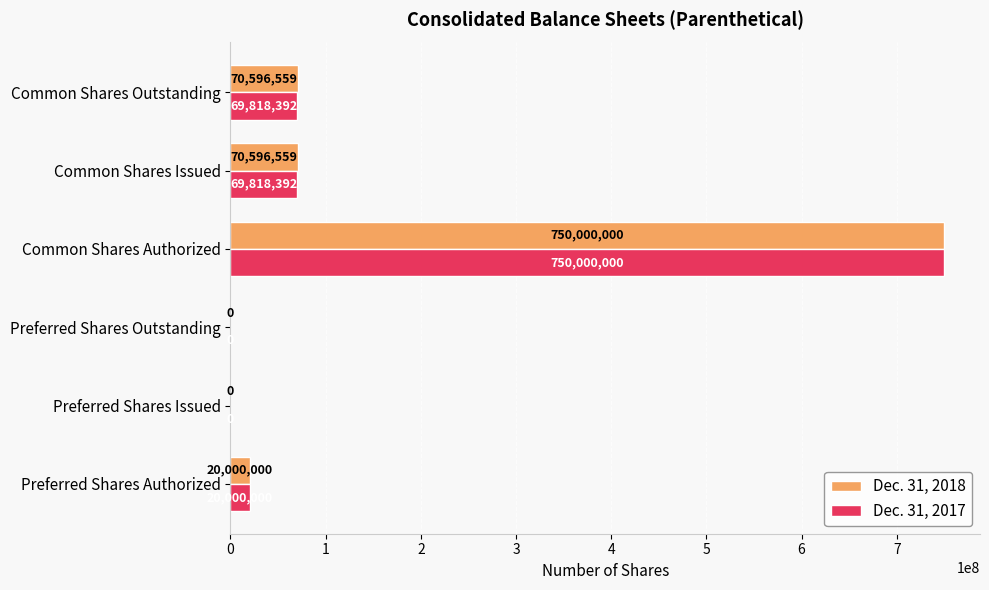

What is the sum of all Dec. 31, 2017 values?

909636784